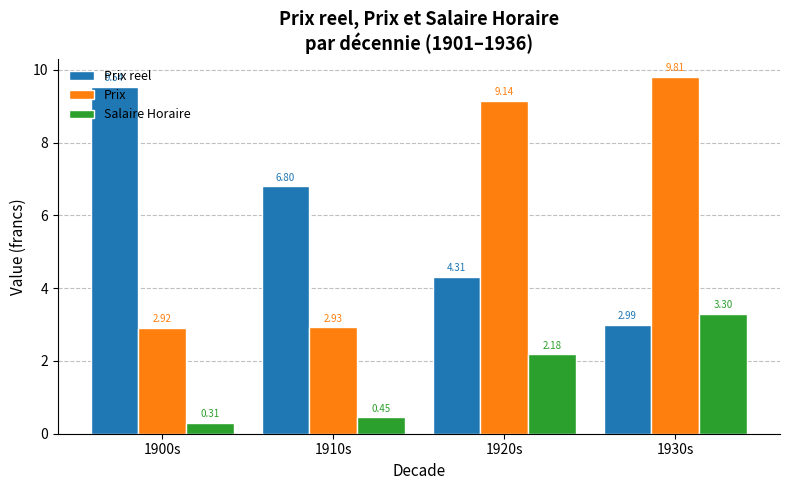

What is the difference between the highest and lowest values at 1900s?

9.2